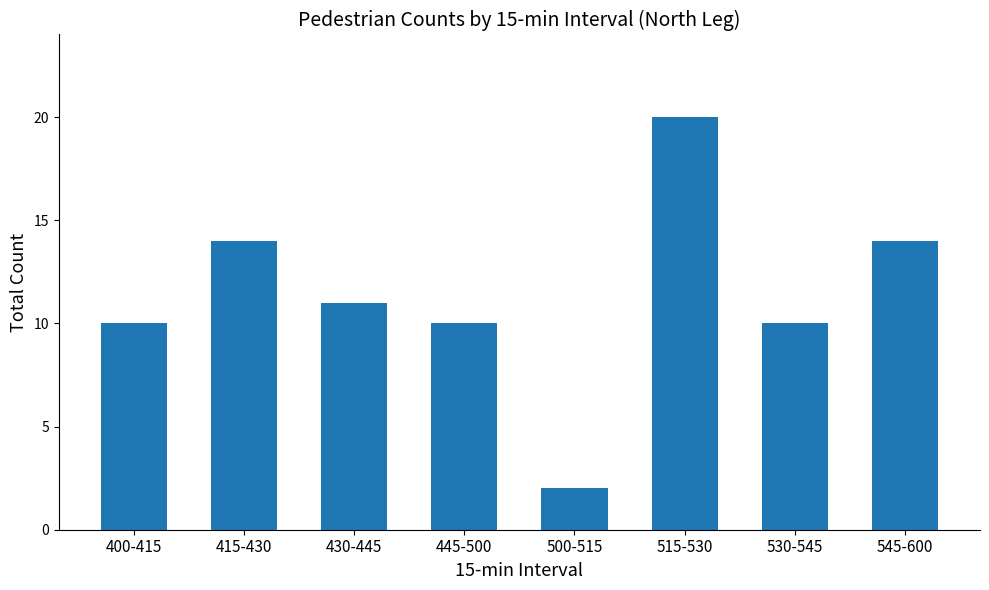

At which label is the value closest to 11?

430-445